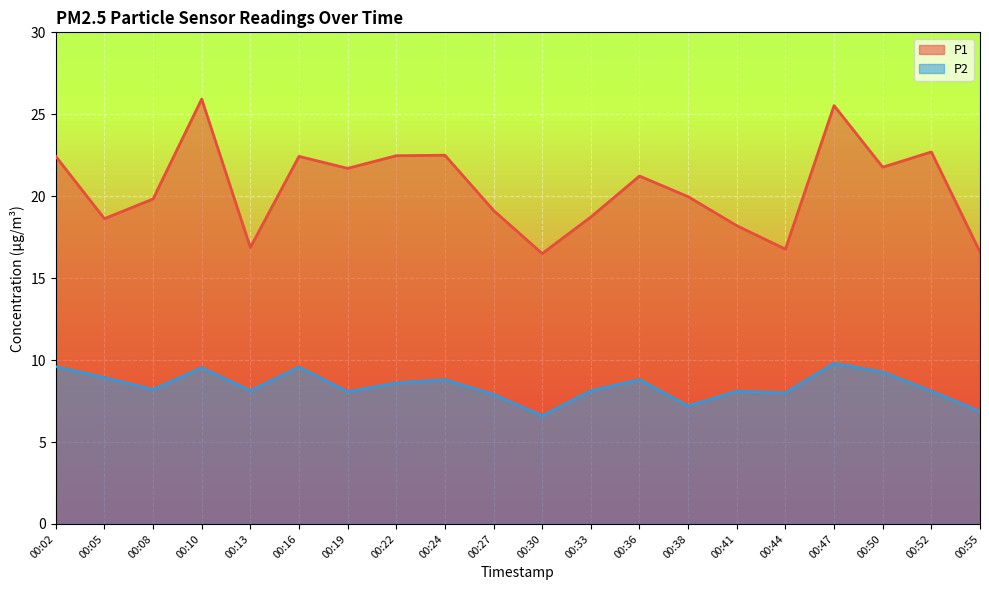

True or false: P1 and P2 cross at least once.

False